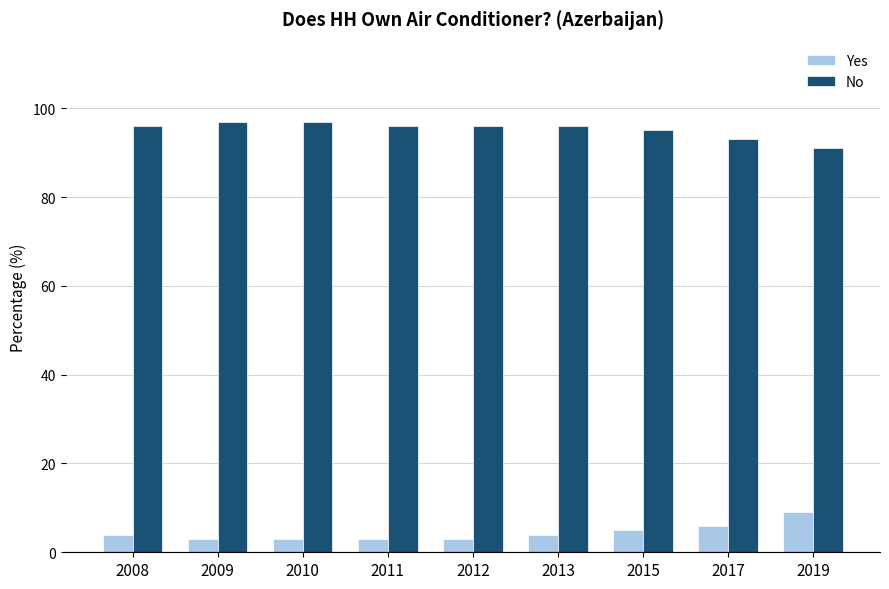

What is the sum of the No values at 2011 and 2015?

191